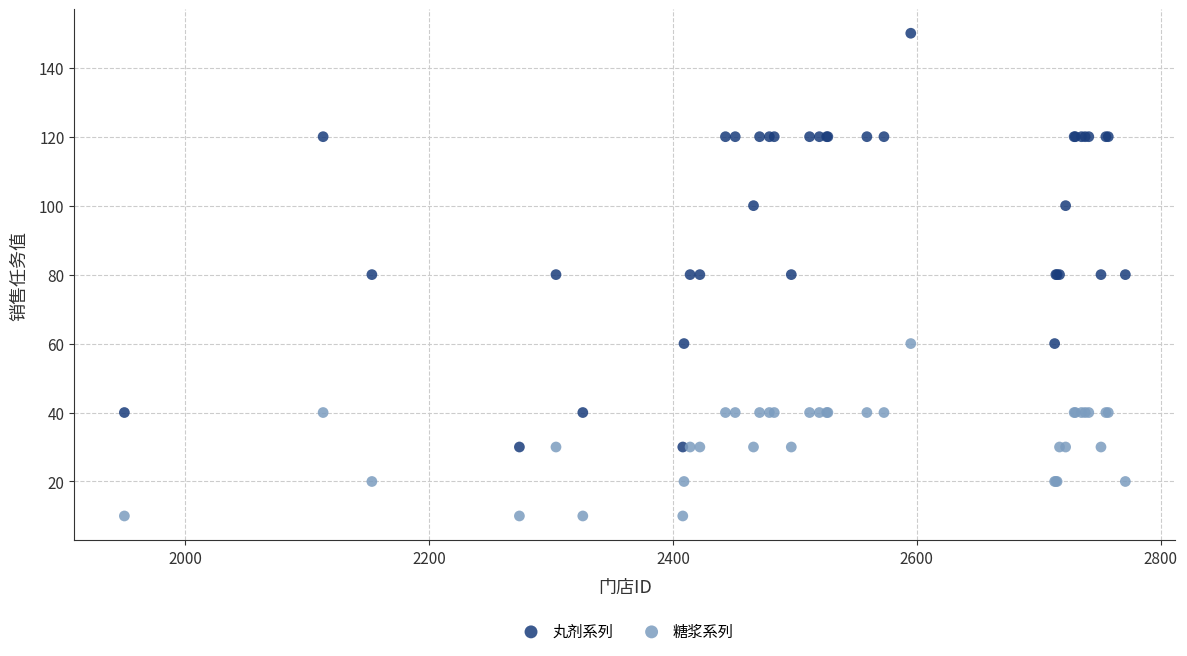

Which series reaches the maximum Y coordinate?

丸剂系列